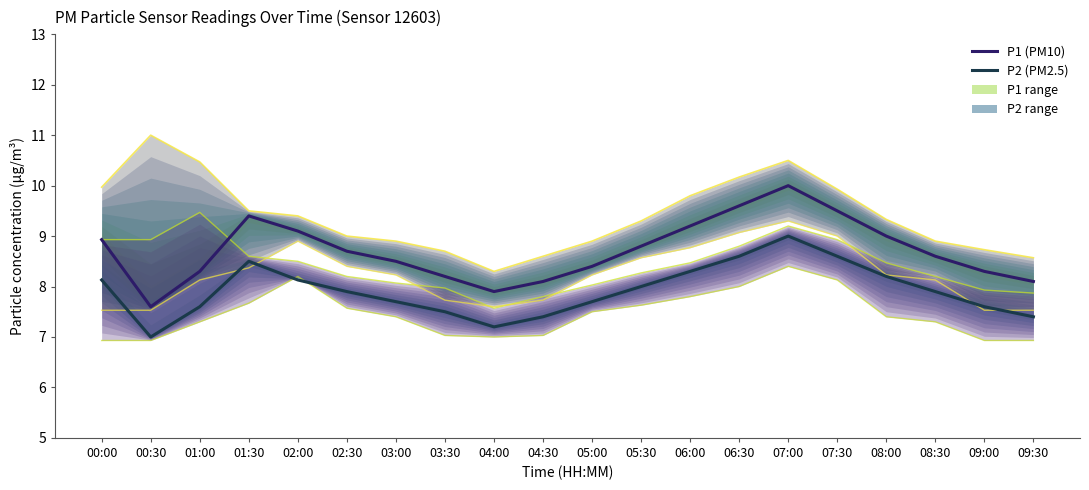

What is the label of the 5th point from the left?

02:00